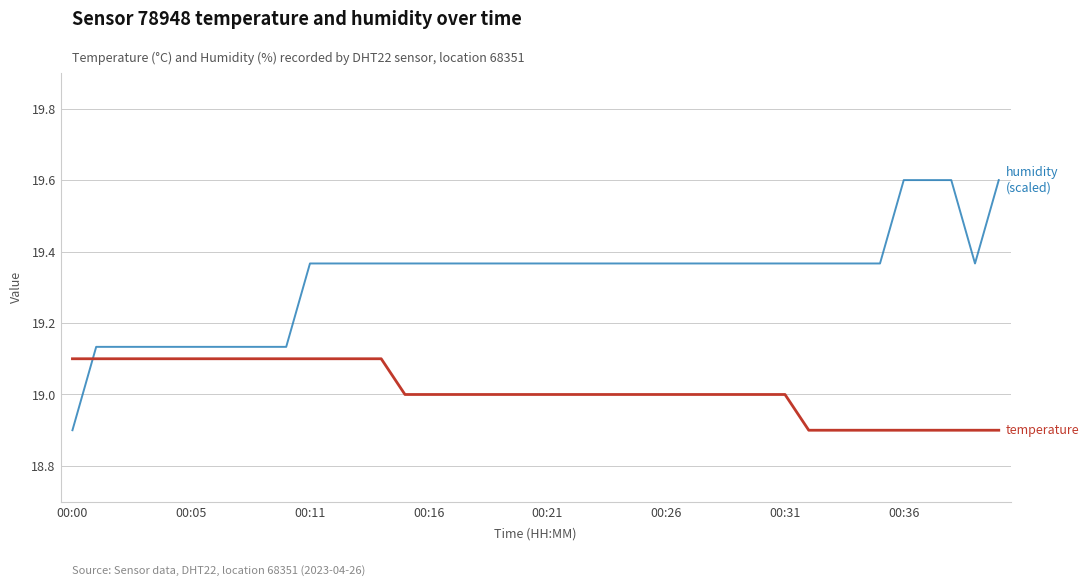

What is the smallest value displayed?

18.9